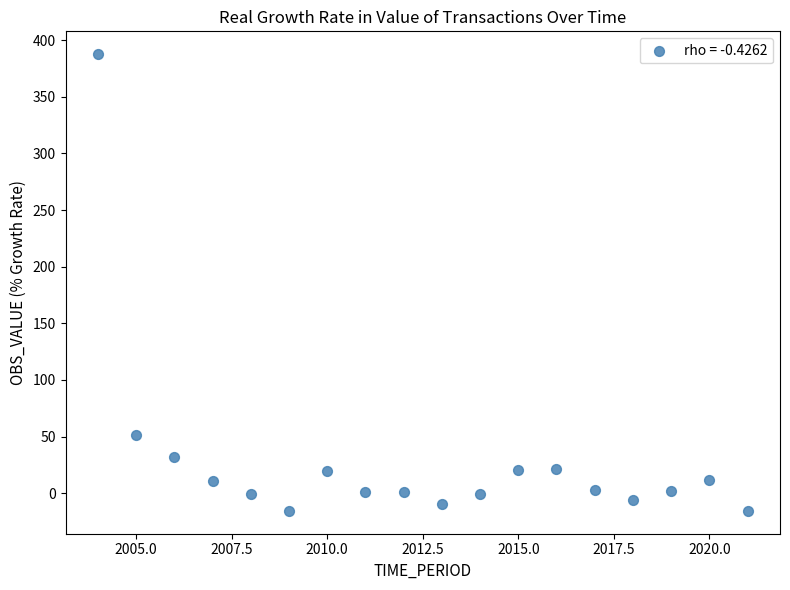

What is the range of Y values (max minus min)?

403.2